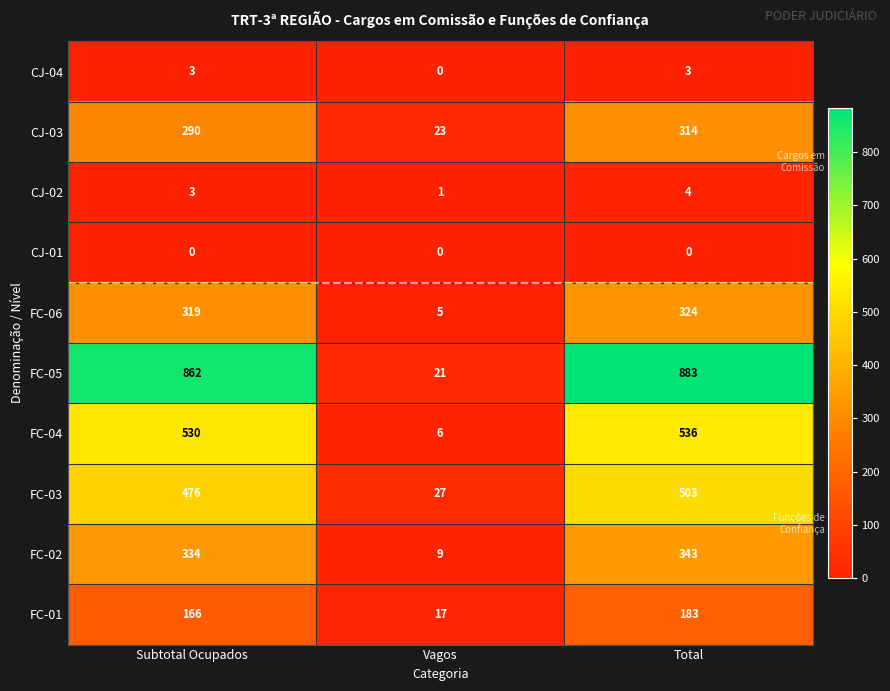

What is the sum of the FC-02 values at Total and Vagos?

352